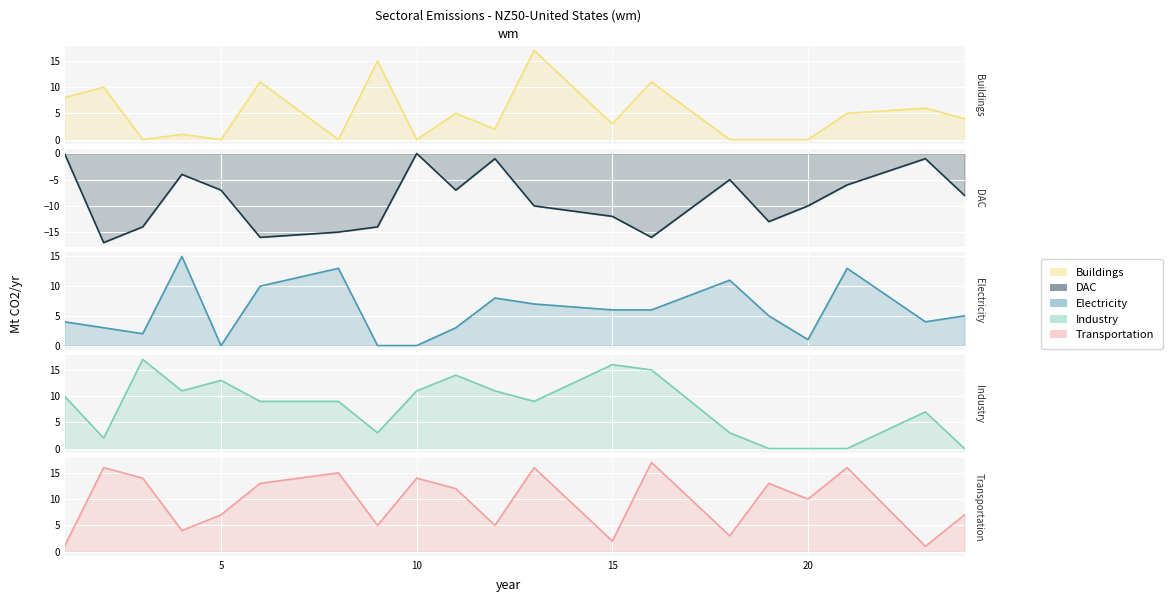

True or false: DAC and Industry intersect in this chart.

False